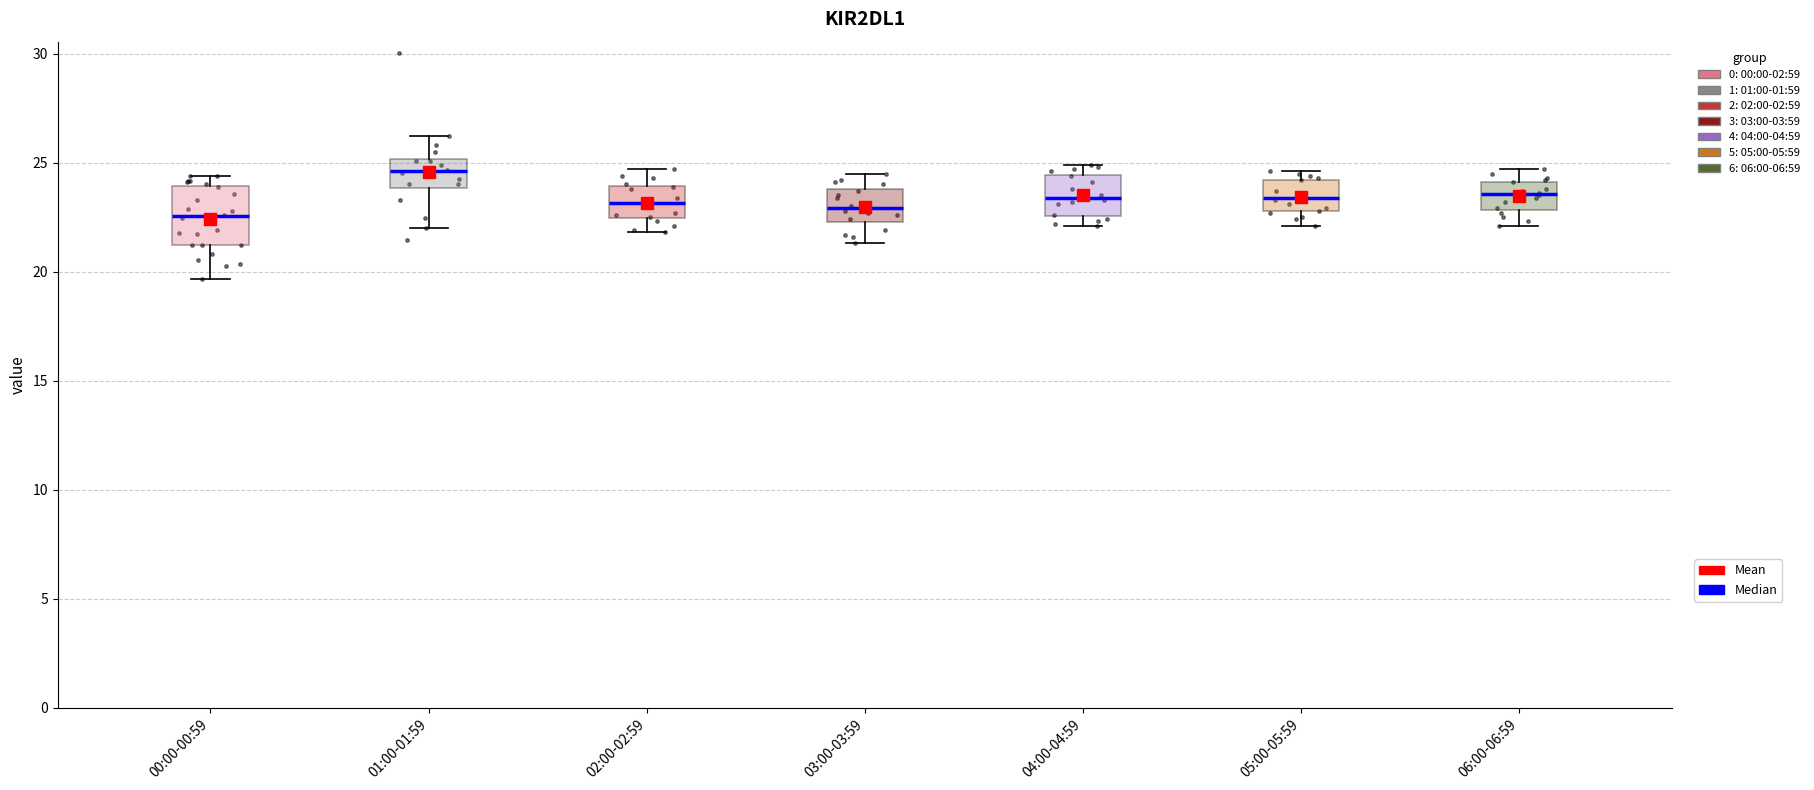

Which box is the tallest, from its lower edge to its upper edge?

00:00-00:59